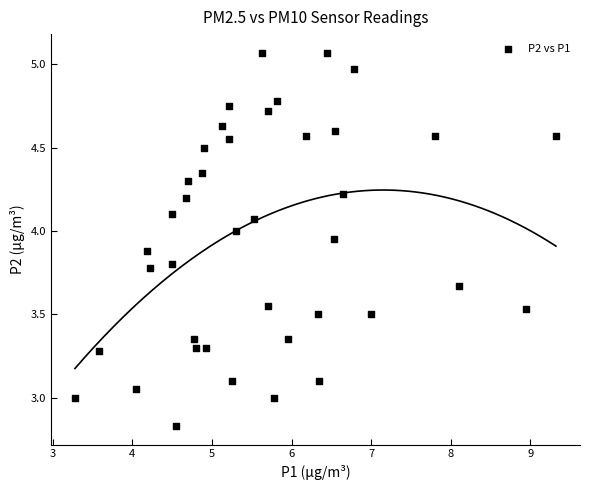

What is the range of Y values (max minus min)?

2.2